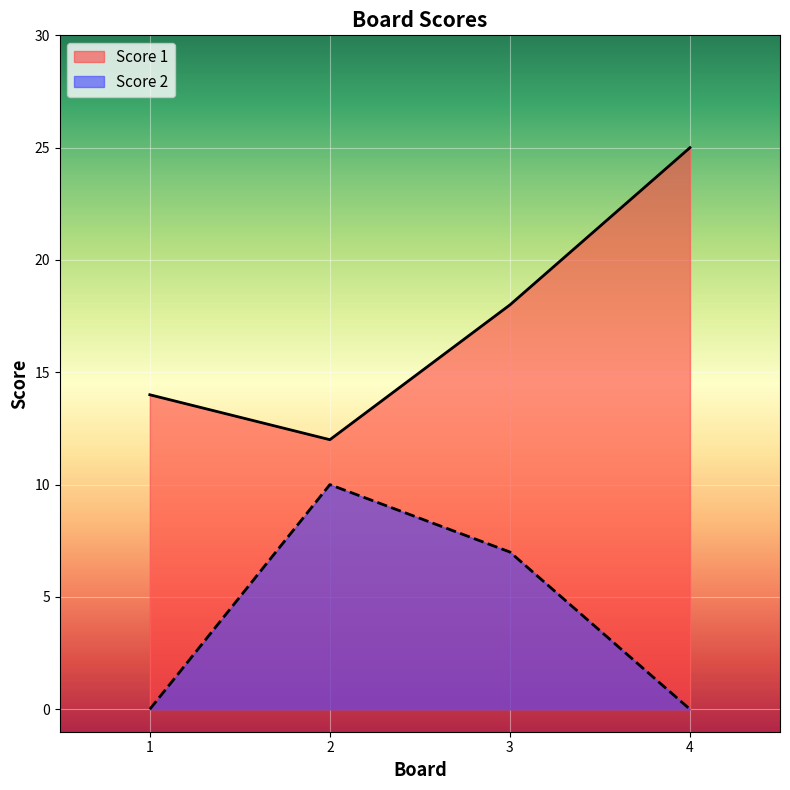

True or false: Score 1 and Score 2 intersect in this chart.

False